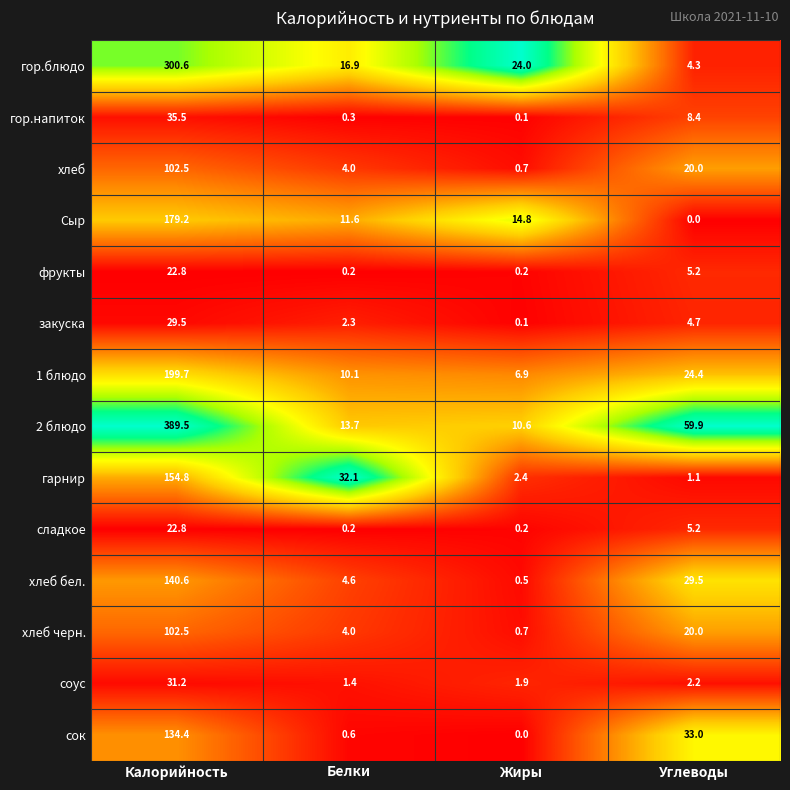

What is the sum of all гарнир values?

190.4